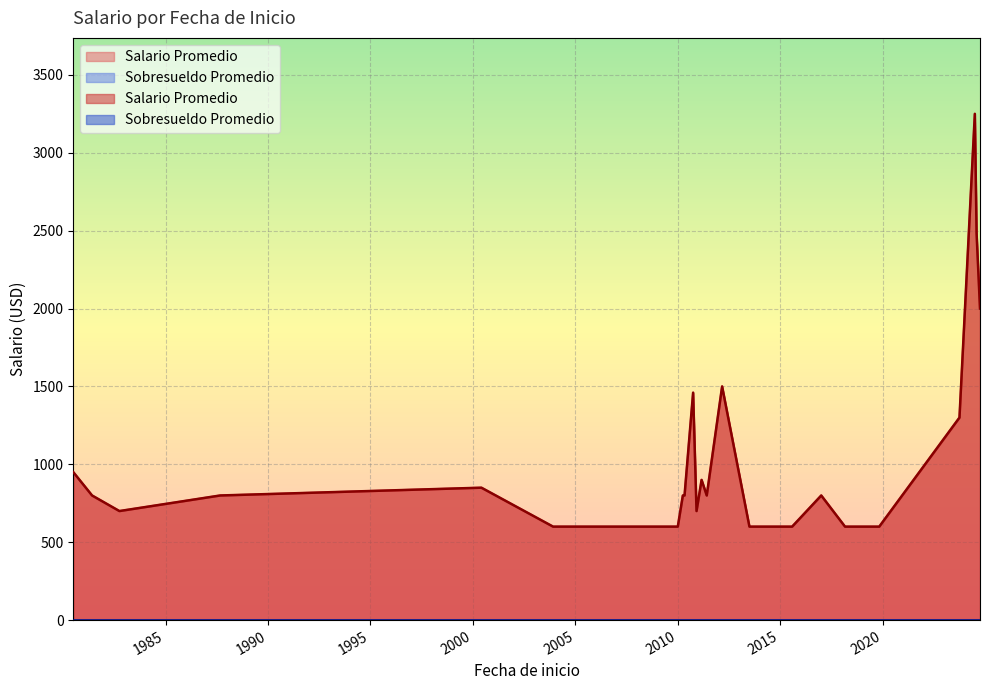

List the series in order of their peak value, highest first.

Salario Promedio, Sobresueldo Promedio